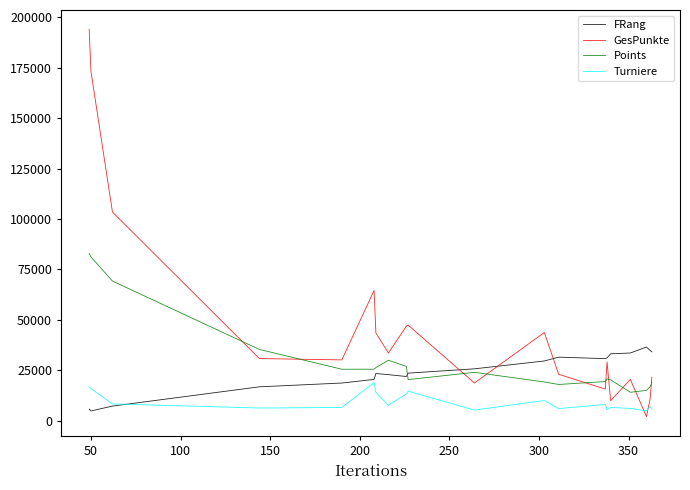

Rank the series by their maximum value, from highest to lowest.

GesPunkte, Points, FRang, Turniere